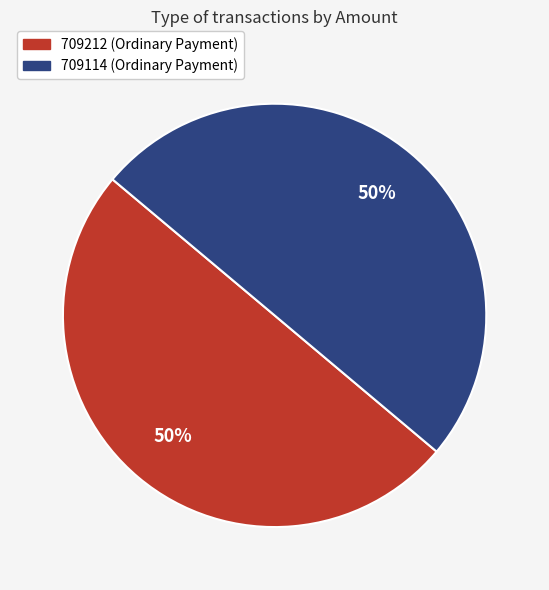

Combined, do 709212 and 709114 account for over 50%?

Yes